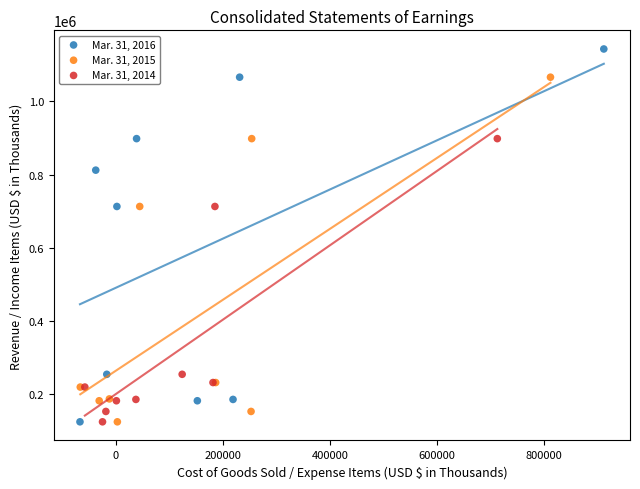

Which series has the largest Y range (max minus min)?

Mar. 31, 2016